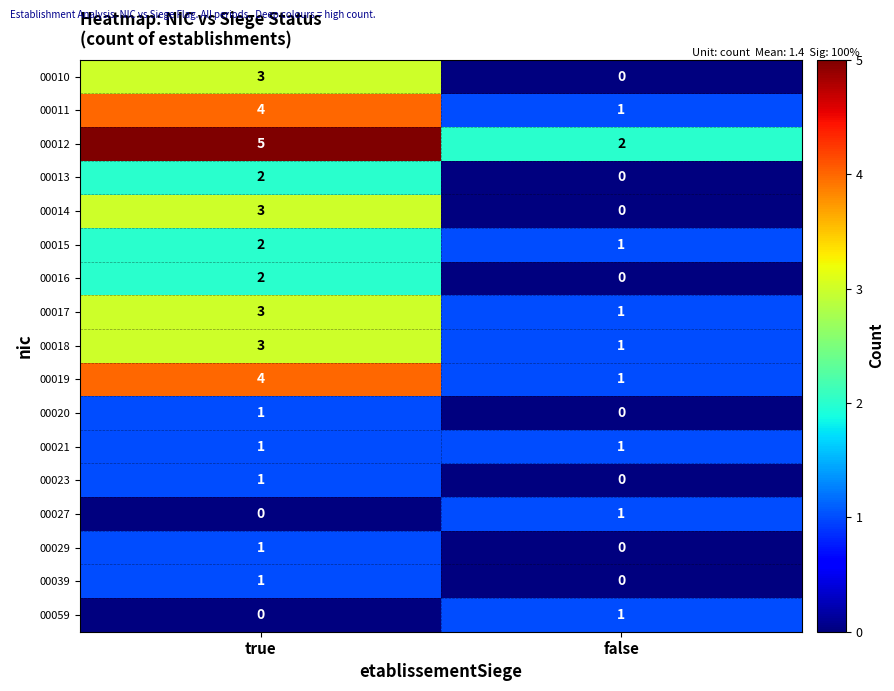

Which category has the highest value across all series?

true